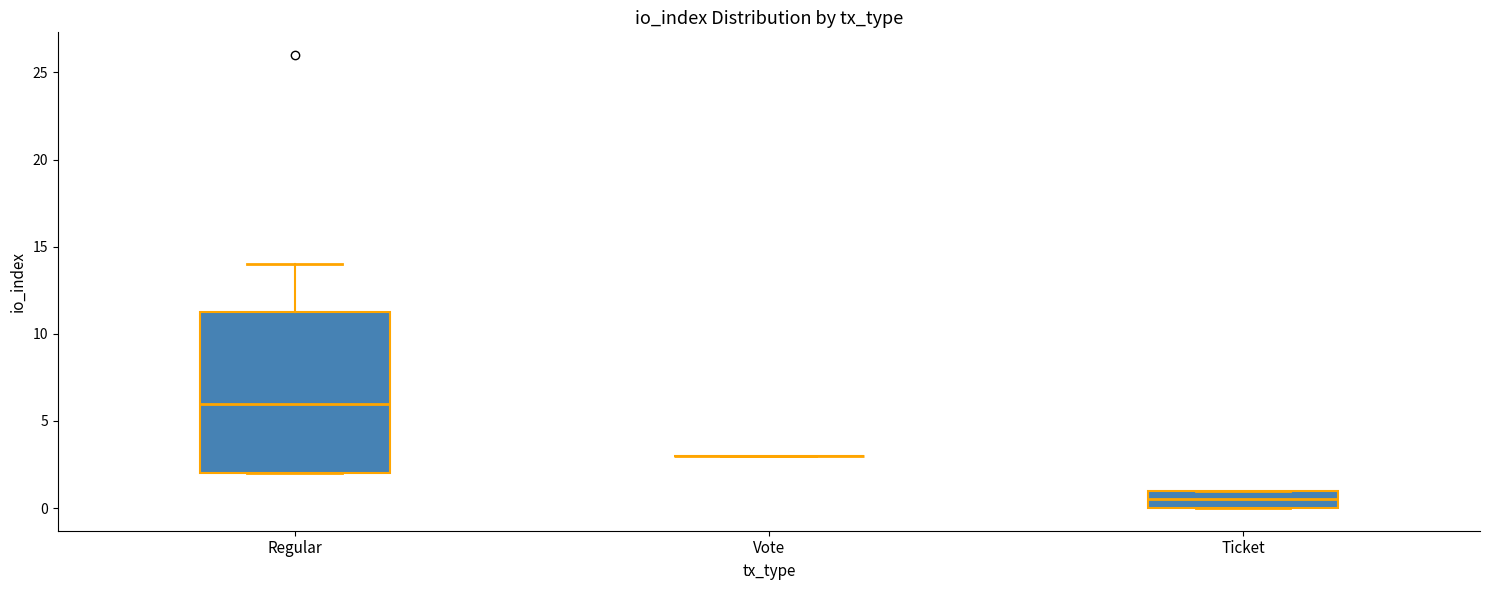

Reading left to right, transcribe this box plot: for each box, give where its median line is, the range the box spans, and where its two whiskers end, as read against the y-axis. The values are not printed on the chart, so give them approximately, as read against the axis.

Regular: median 6.0, box 2.0 to 11.5, whiskers 2.0 to 14.0
Vote: box collapsed to a line at 3.0, whiskers 3.0 to 3.0
Ticket: median 0.5, box 0.0 to 1.0, whiskers 0.0 to 1.0